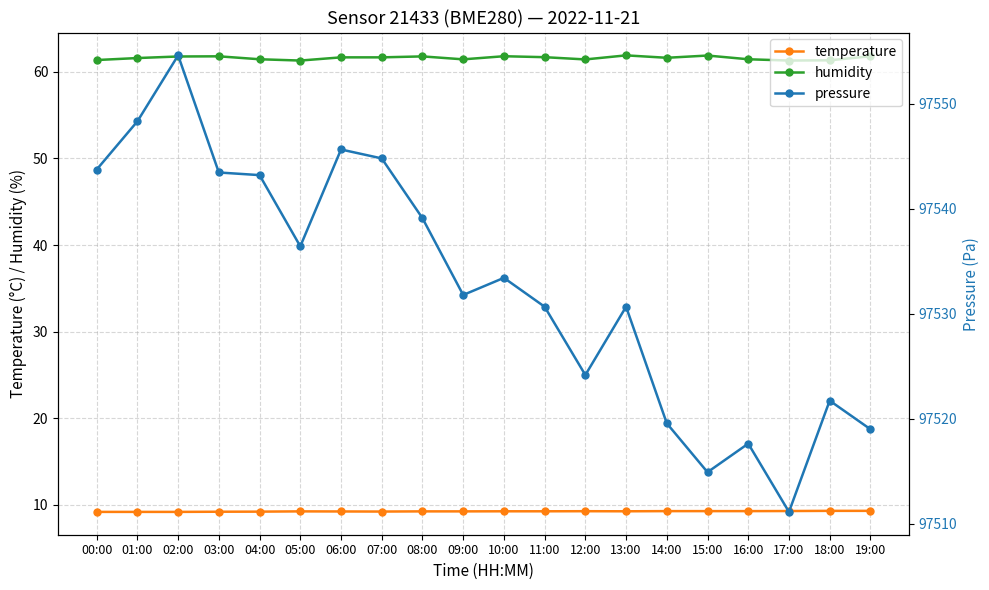

What is the difference between the highest and lowest values at 17:00?

97501.9